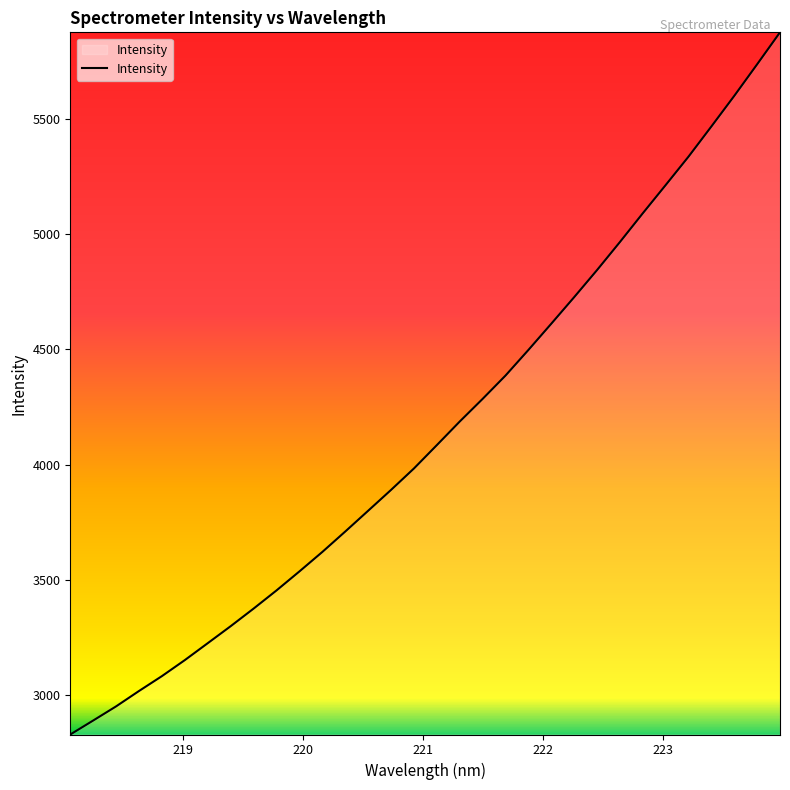

What is the minimum value shown in the chart?

2829.7